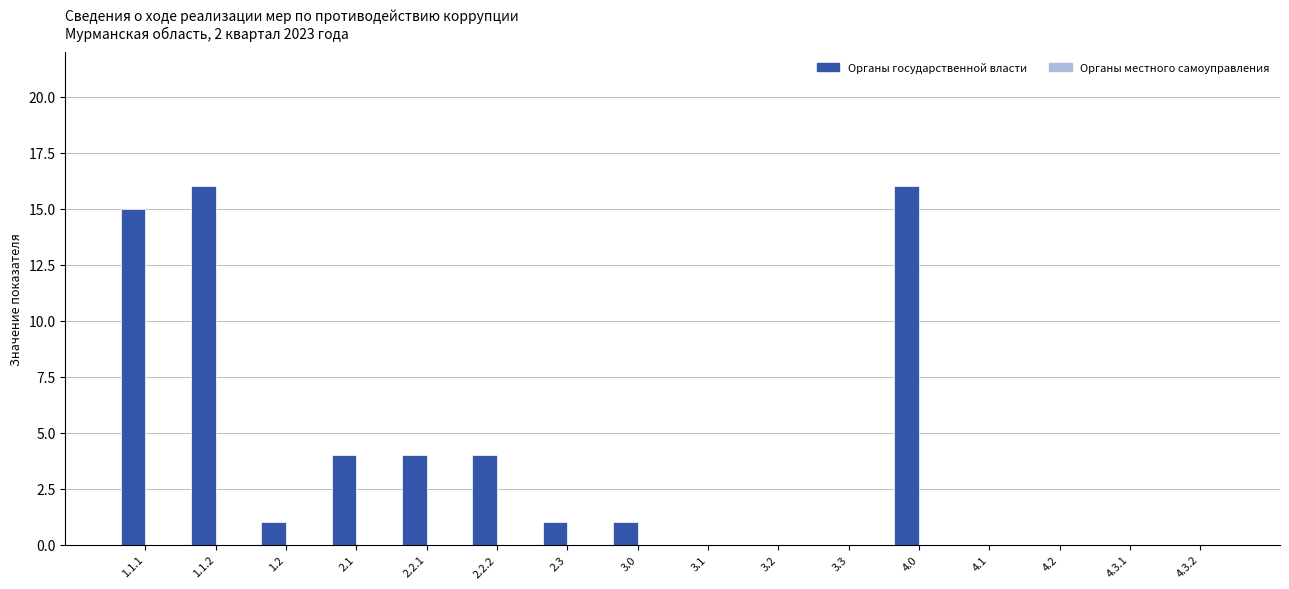

What is the sum of all values?

62